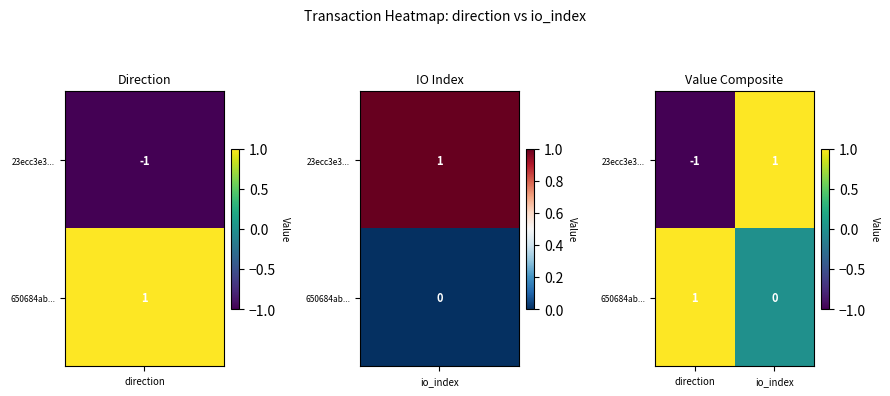

At direction, list the series in order from smallest to largest.

23ecc3e3..., 650684ab...